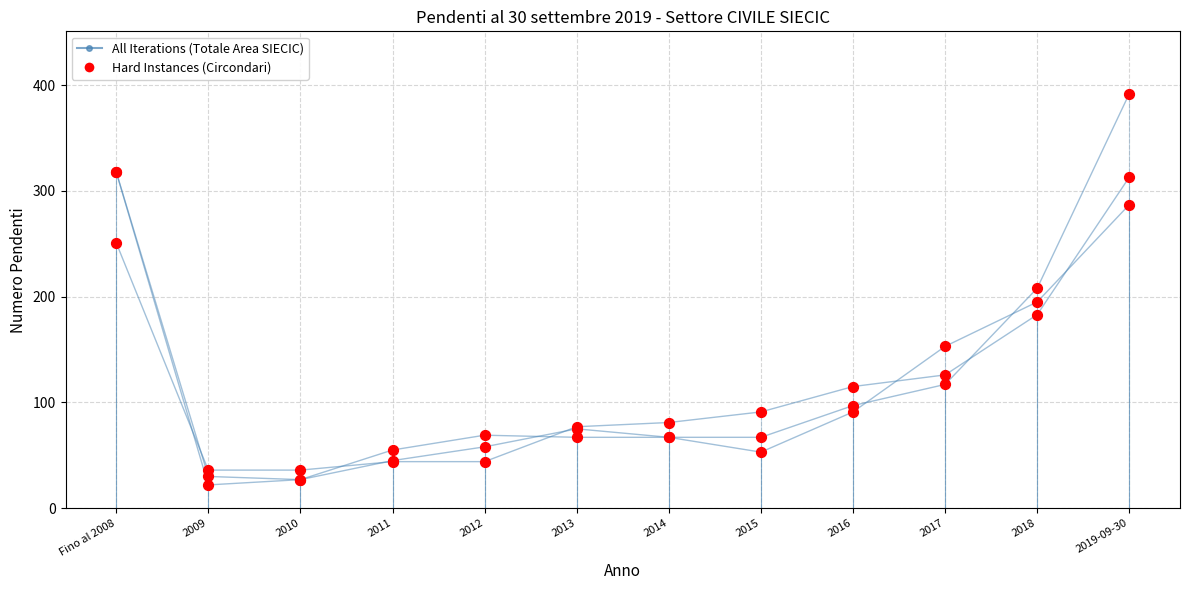

At how many categories does at least one series exceed 215?

2